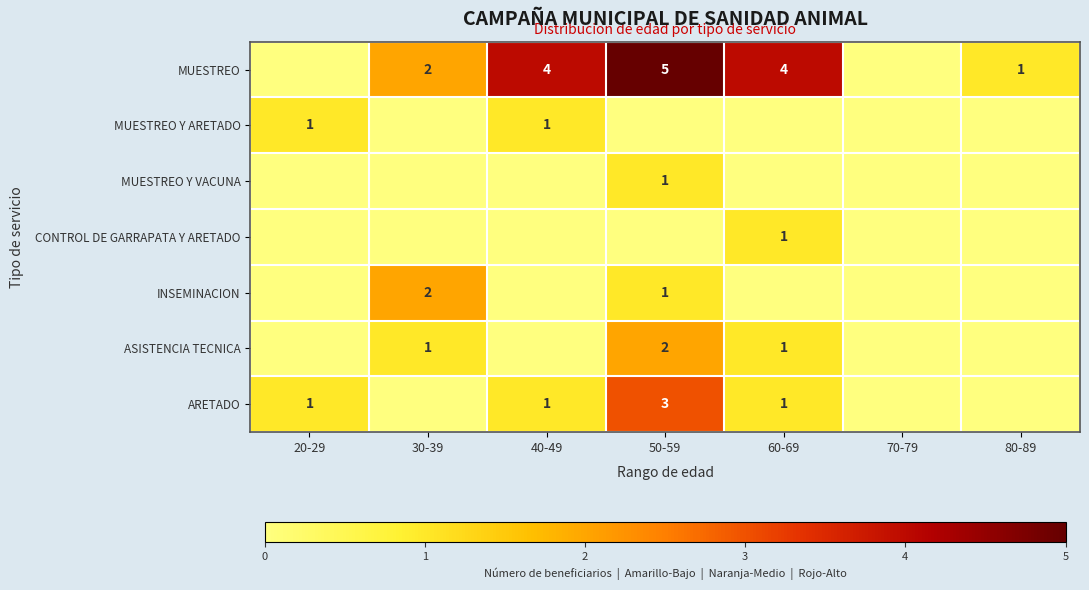

True or false: ARETADO has a value of 0 at 60-69.

False